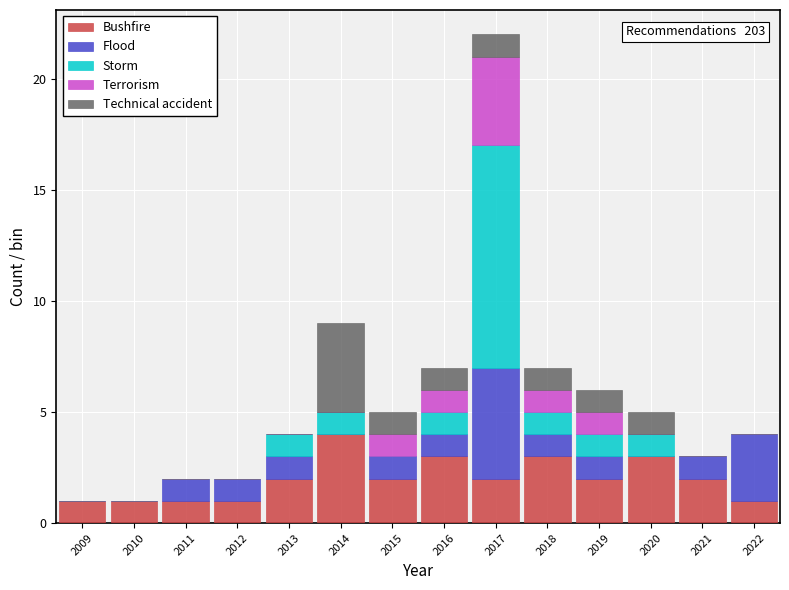

Which range on the x-axis has the tallest stacked bar (by total height)?

2016.5 to 2017.5